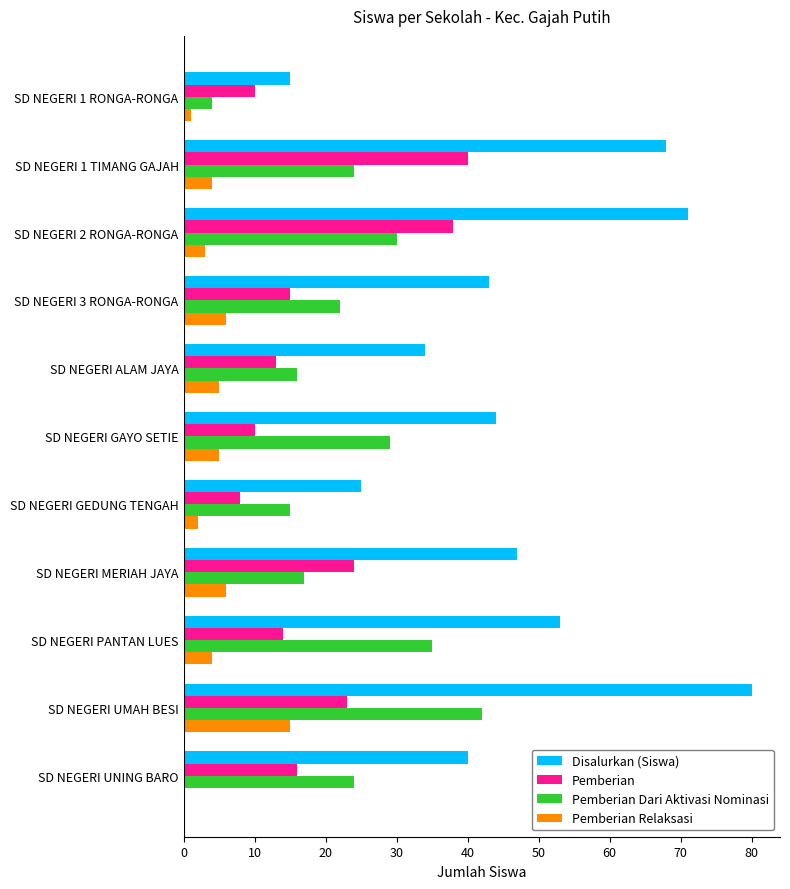

Is it true that Pemberian Relaksasi equals 0 at SD NEGERI UNING BARO?

True